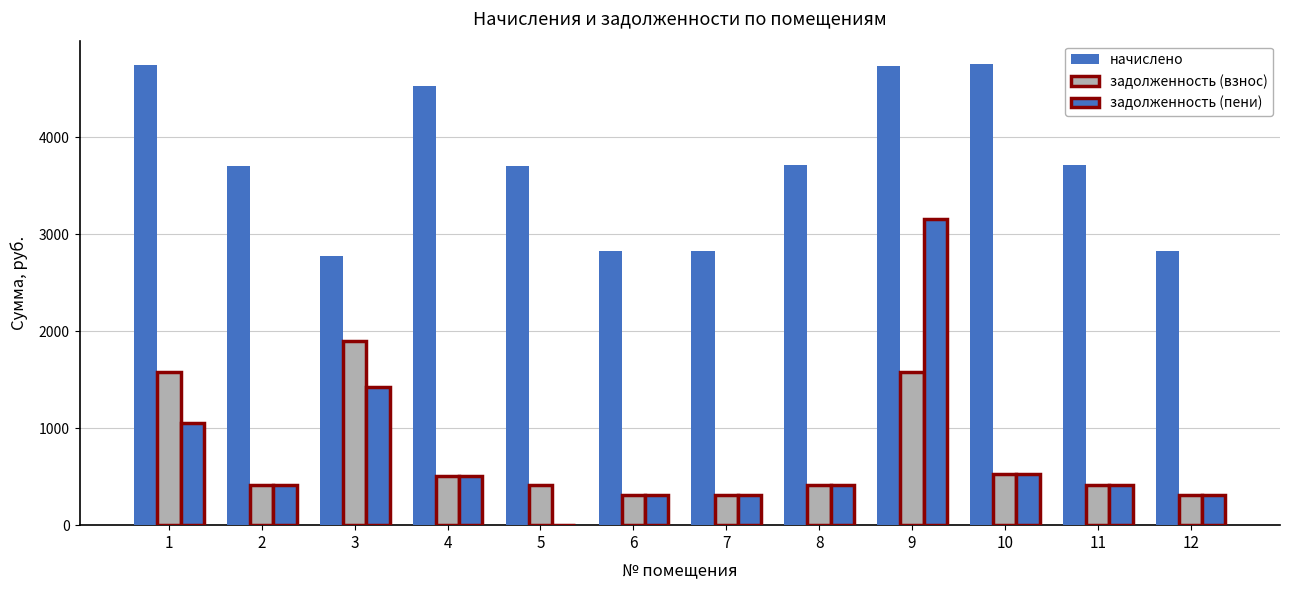

Count the number of data series in this chart.

3